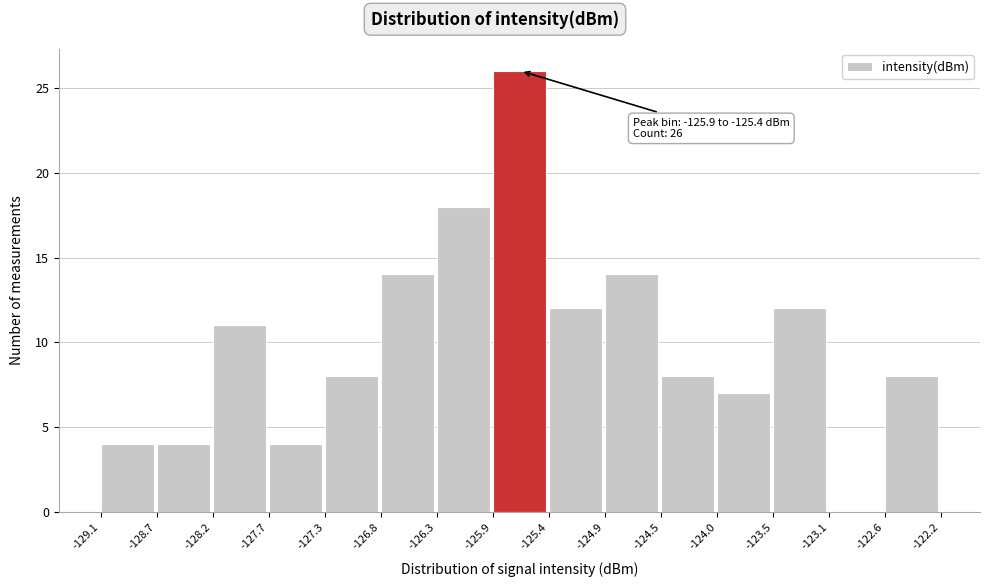

Which range on the x-axis has the tallest bar?

-125.9 to -125.4